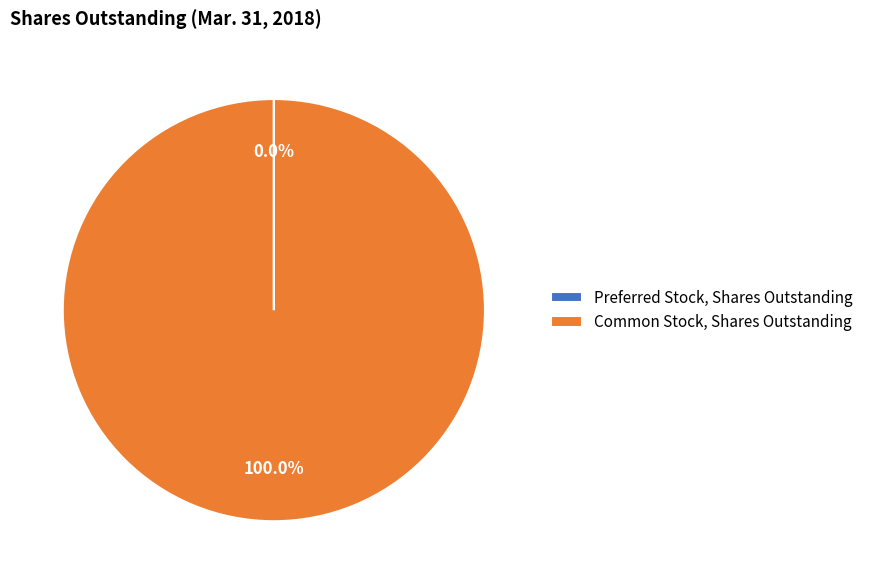

Which category has the biggest portion of the pie?

Common Stock, Shares Outstanding